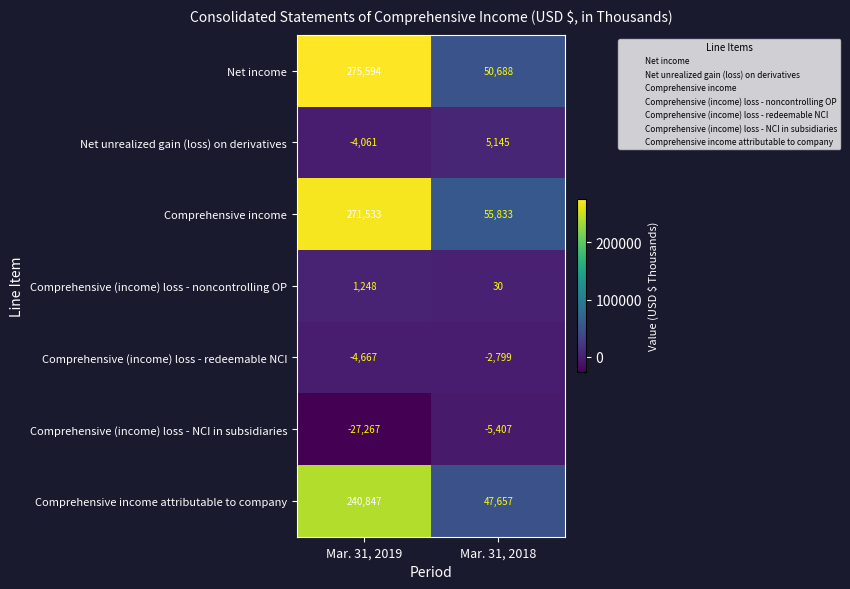

Reading left to right, list all the values displayed in this chart.

Net income: Mar. 31, 2019=275594	Mar. 31, 2018=50688
Net unrealized gain (loss) on derivatives: Mar. 31, 2019=-4061	Mar. 31, 2018=5145
Comprehensive income: Mar. 31, 2019=271533	Mar. 31, 2018=55833
Comprehensive (income) loss - noncontrolling OP: Mar. 31, 2019=1248	Mar. 31, 2018=30
Comprehensive (income) loss - redeemable NCI: Mar. 31, 2019=-4667	Mar. 31, 2018=-2799
Comprehensive (income) loss - NCI in subsidiaries: Mar. 31, 2019=-27267	Mar. 31, 2018=-5407
Comprehensive income attributable to company: Mar. 31, 2019=240847	Mar. 31, 2018=47657